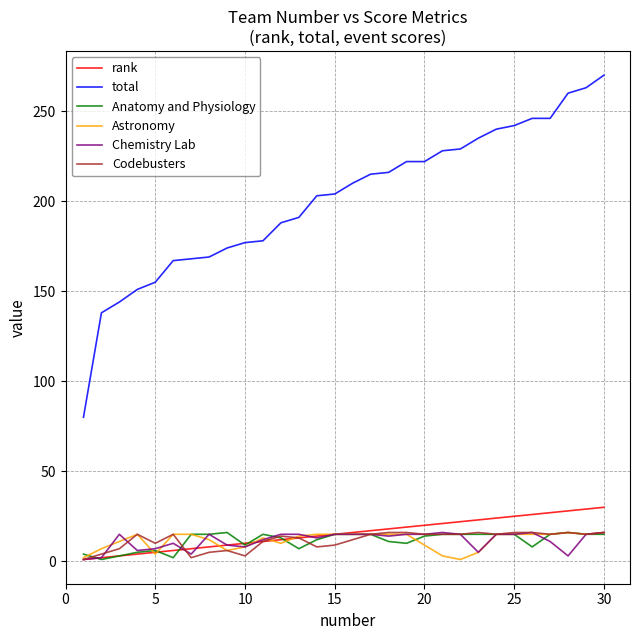

Which series has the widest spread of values?

total